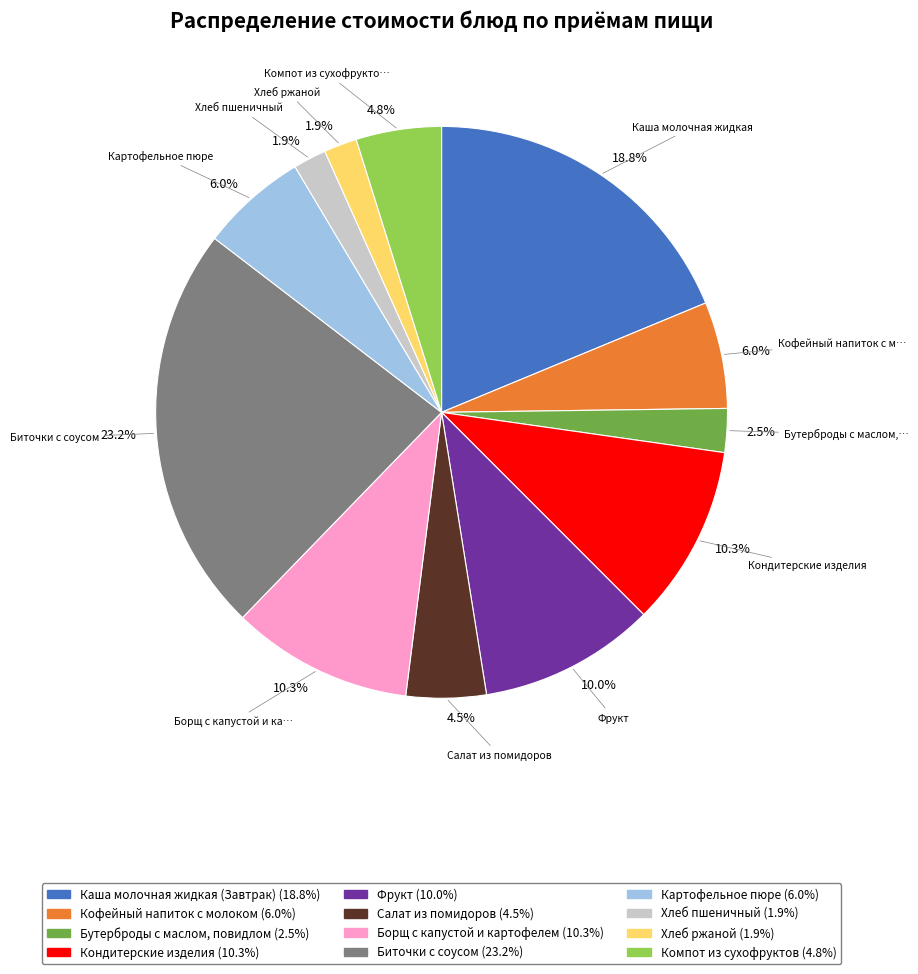

To the nearest percent, what is the difference between the largest and smallest slice percentages?

21%